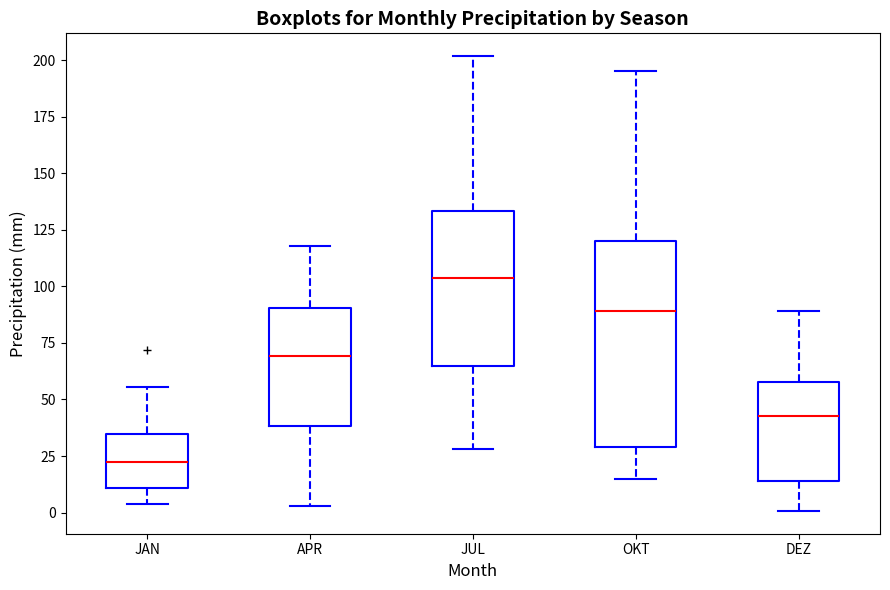

Comparing the boxes themselves (not the whiskers), which one is the tallest?

OKT